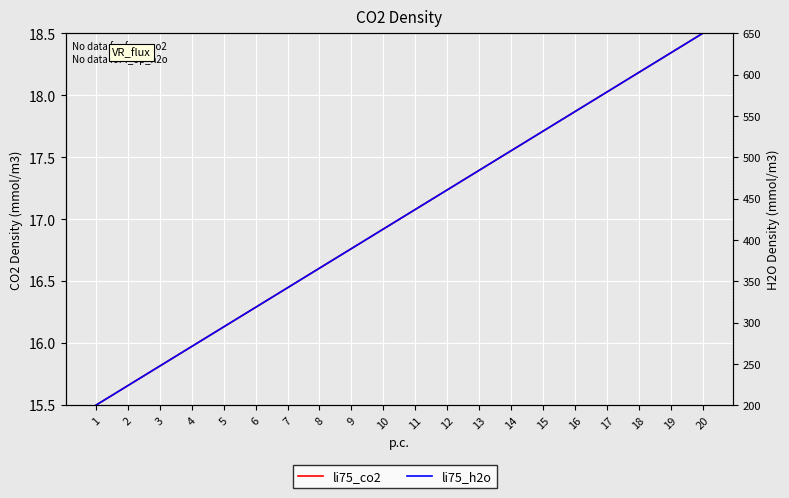

Read the li75_h2o value at 18.

602.6